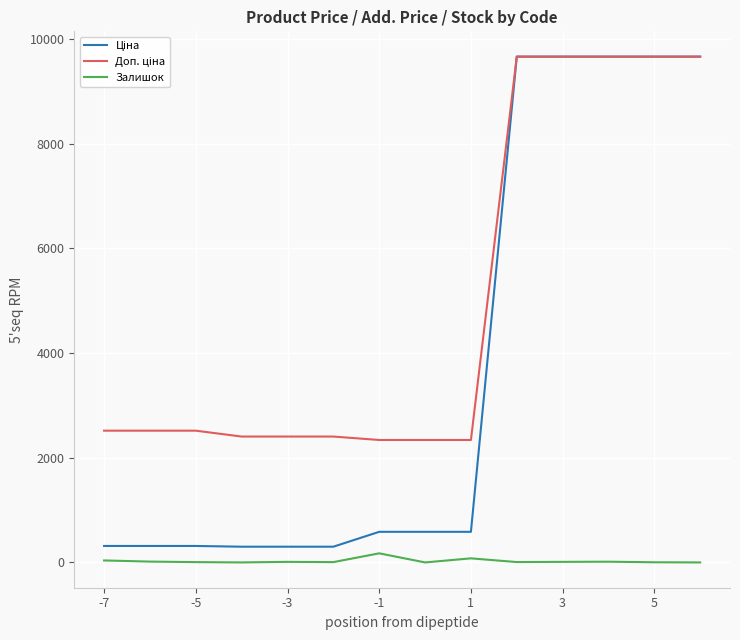

What is the greatest value displayed?

9664.7